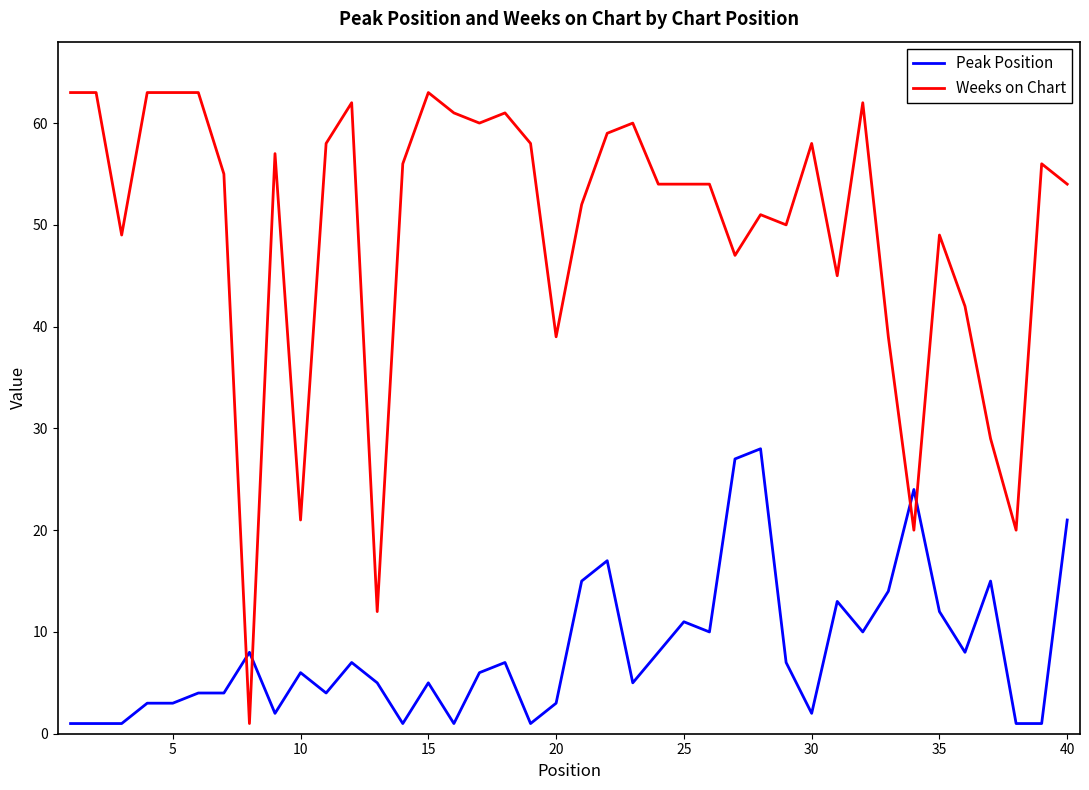

How many lines are shown in the chart?

2